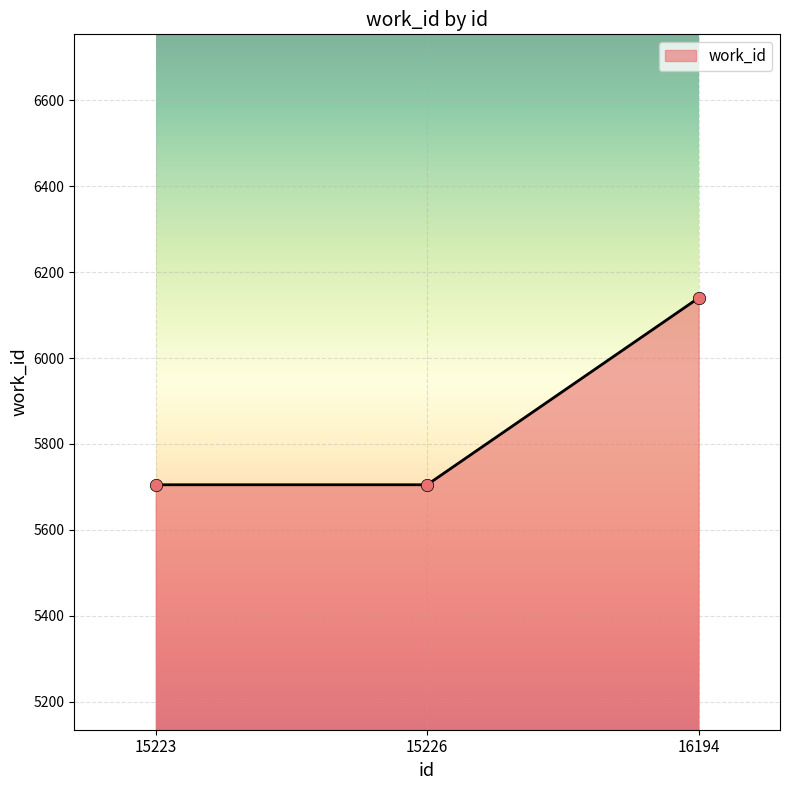

What is the change in value from 15226 to 16194?

+435